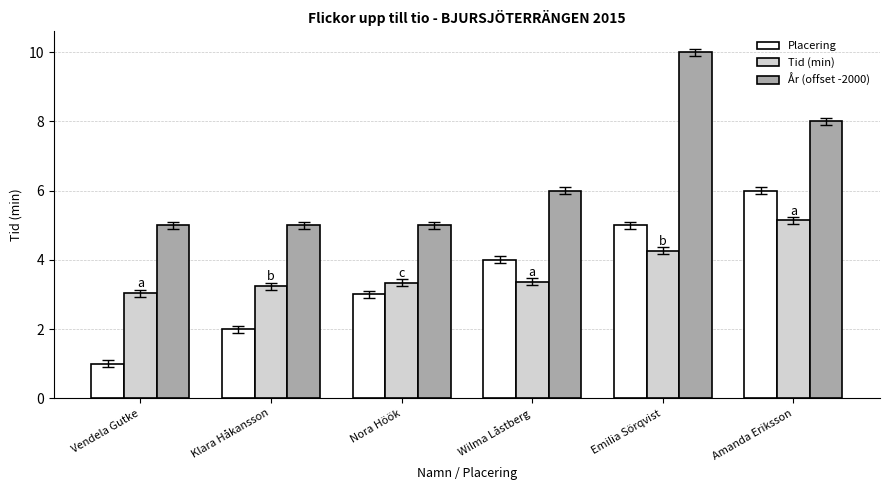

Which series changed the most between Vendela Gutke and Amanda Eriksson?

Placering